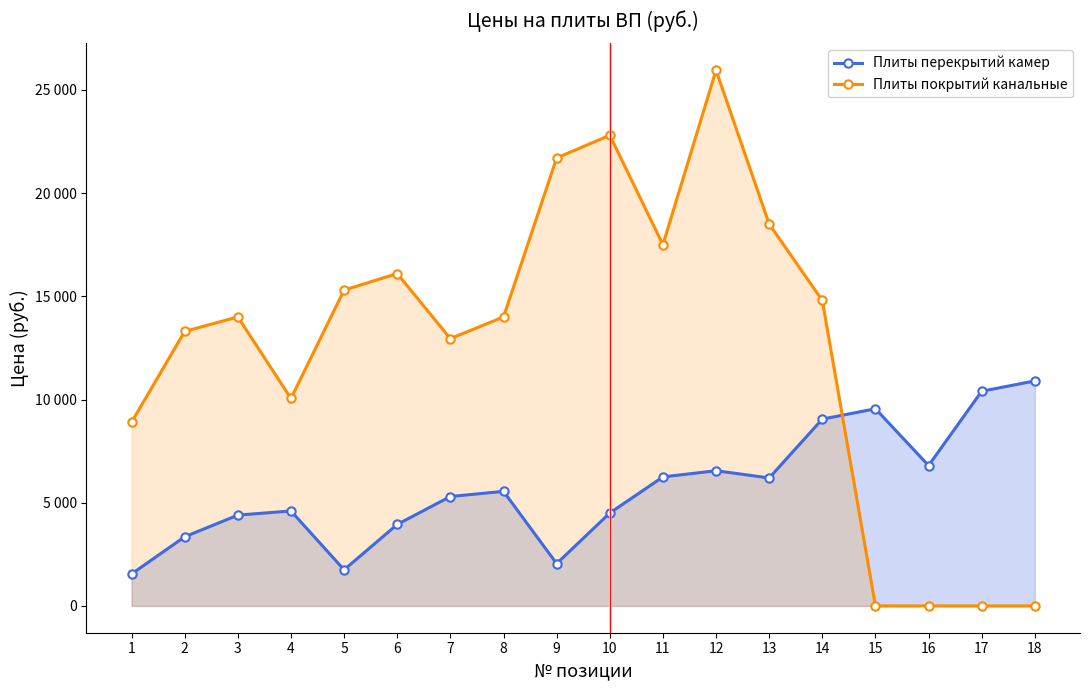

At how many categories does at least one series exceed 1098?

18